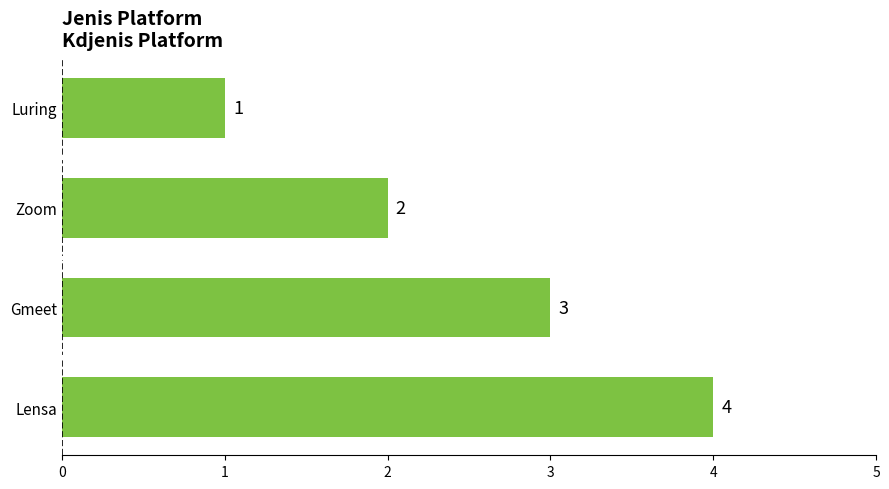

Rank the categories by value from lowest to highest.

Luring, Zoom, Gmeet, Lensa